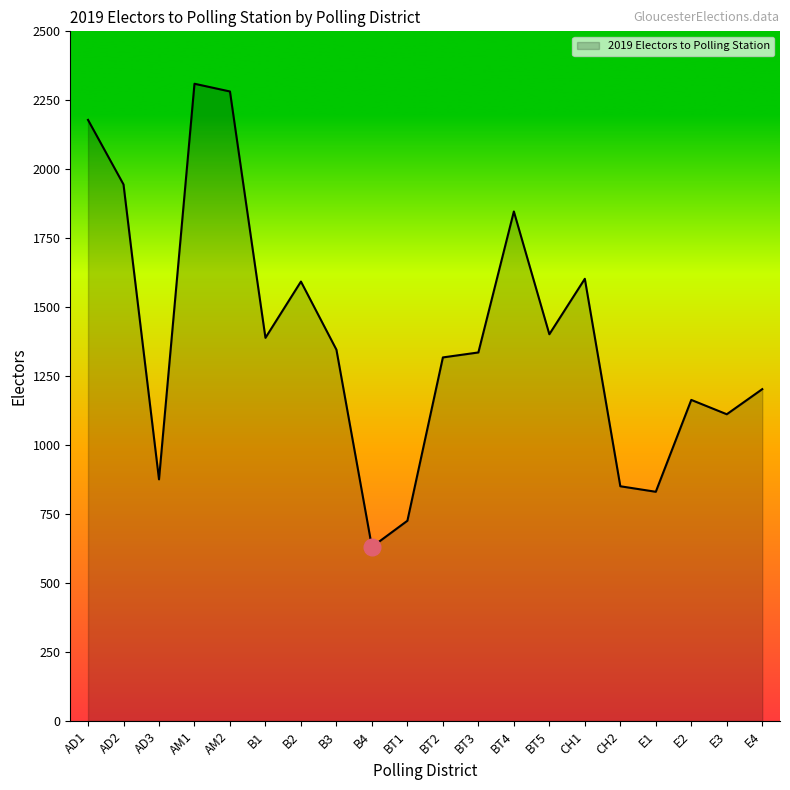

What is the difference between the values at E4 and E1?

372